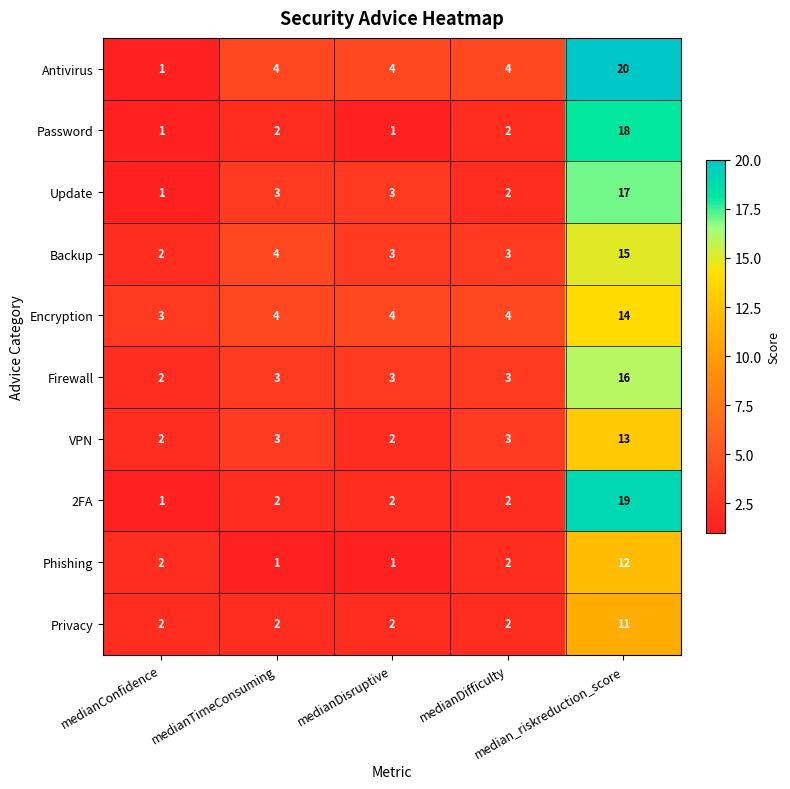

Which series has the largest total across all categories?

Antivirus